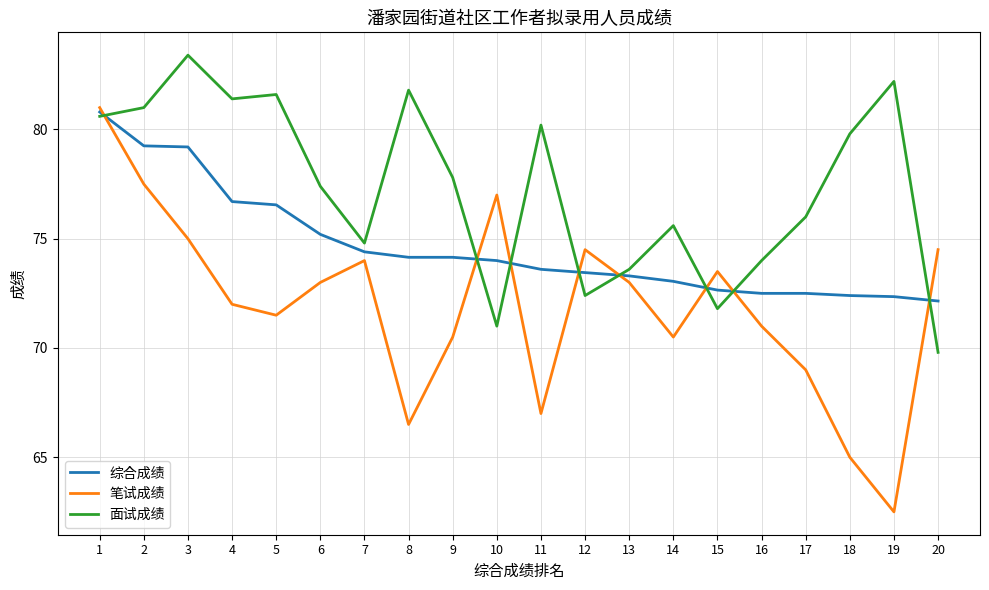

Which series has the largest total across all categories?

面试成绩